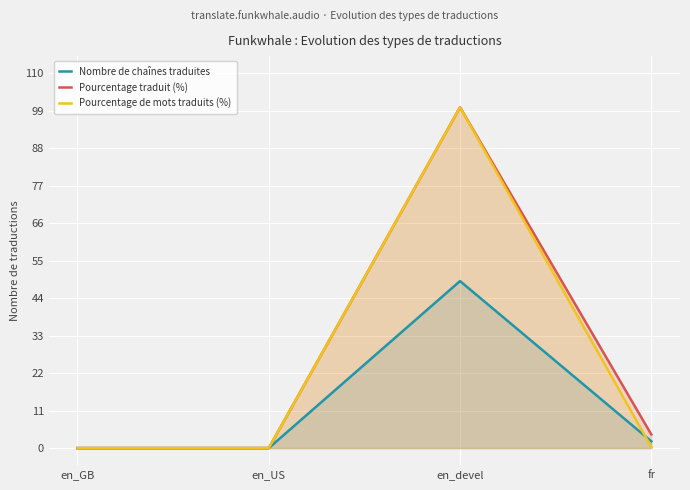

List the labels in order of Pourcentage de mots traduits (%) value, largest first.

en_devel, fr, en_GB, en_US